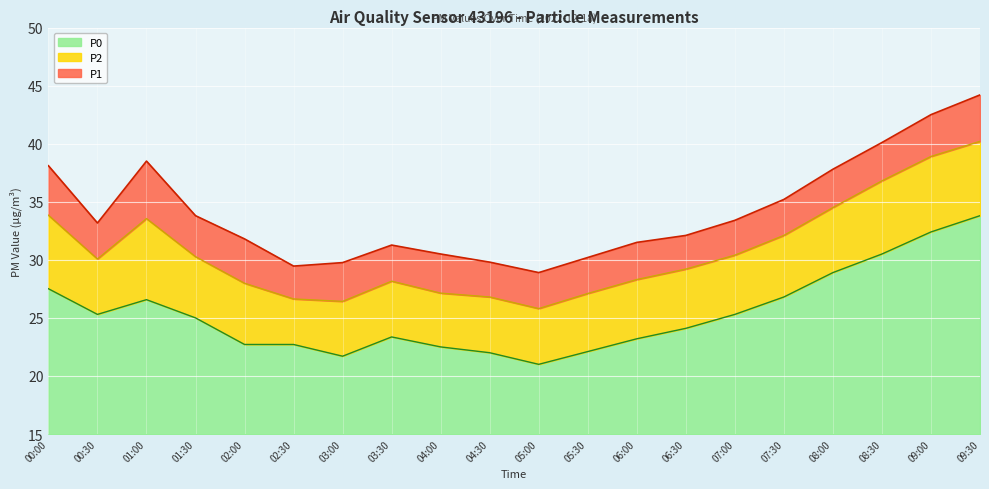

Reading left to right, extract all data points from this chart.

P1: 00:00=38.1	00:30=33.2	01:00=38.5	01:30=33.8	02:00=31.8	02:30=29.5	03:00=29.8	03:30=31.3	04:00=30.5	04:30=29.8	05:00=28.9	05:30=30.2	06:00=31.5	06:30=32.1	07:00=33.4	07:30=35.2	08:00=37.8	08:30=40.1	09:00=42.5	09:30=44.2
P2: 00:00=33.8	00:30=30.1	01:00=33.5	01:30=30.3	02:00=28.0	02:30=26.6	03:00=26.4	03:30=28.2	04:00=27.1	04:30=26.8	05:00=25.8	05:30=27.1	06:00=28.3	06:30=29.2	07:00=30.4	07:30=32.1	08:00=34.5	08:30=36.8	09:00=38.9	09:30=40.2
P0: 00:00=27.5	00:30=25.3	01:00=26.6	01:30=25.0	02:00=22.7	02:30=22.7	03:00=21.7	03:30=23.4	04:00=22.5	04:30=22.0	05:00=21.0	05:30=22.1	06:00=23.2	06:30=24.1	07:00=25.3	07:30=26.8	08:00=28.9	08:30=30.5	09:00=32.4	09:30=33.8